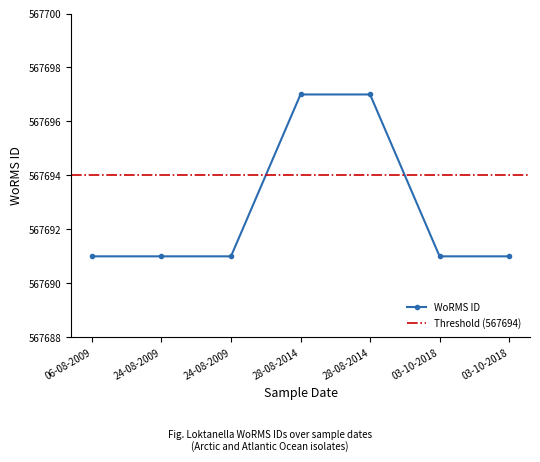

What is the average value?

567693